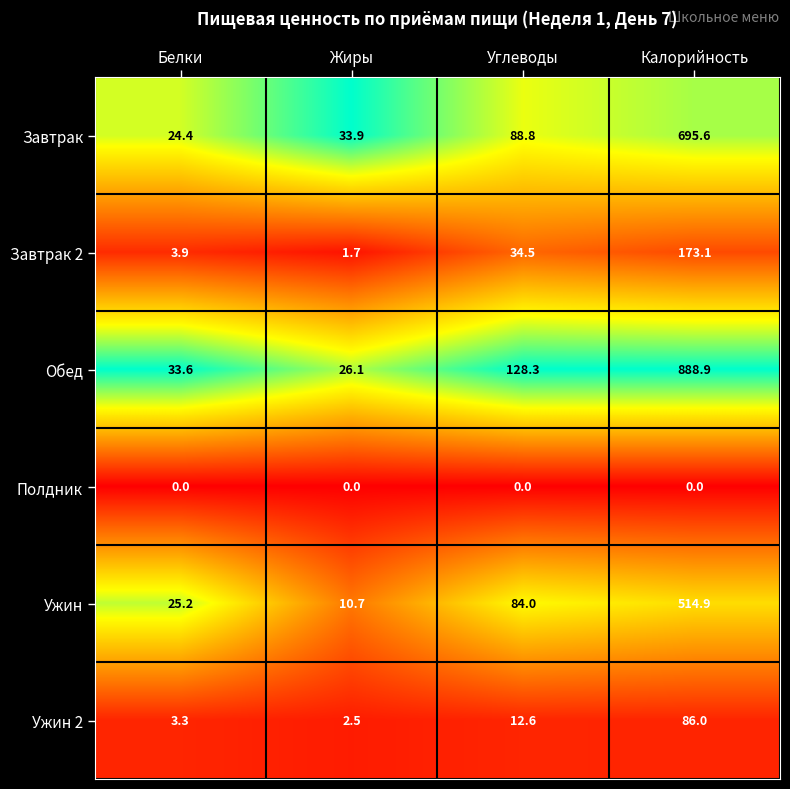

Is the value of Завтрак at Белки greater than the value of Ужин at Углеводы?

No